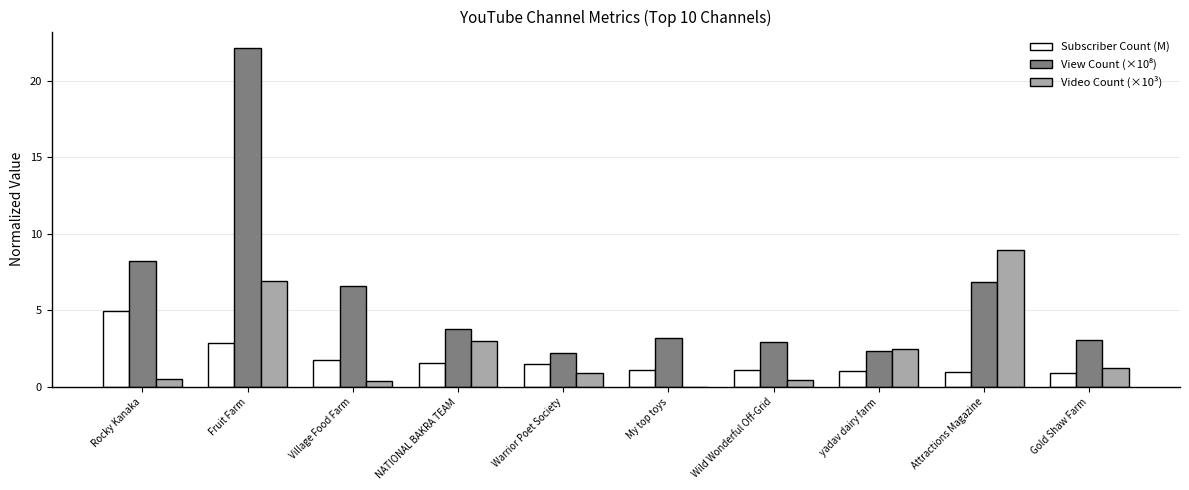

What value does the Video Count (×10³) series have at Rocky Kanaka?

0.5